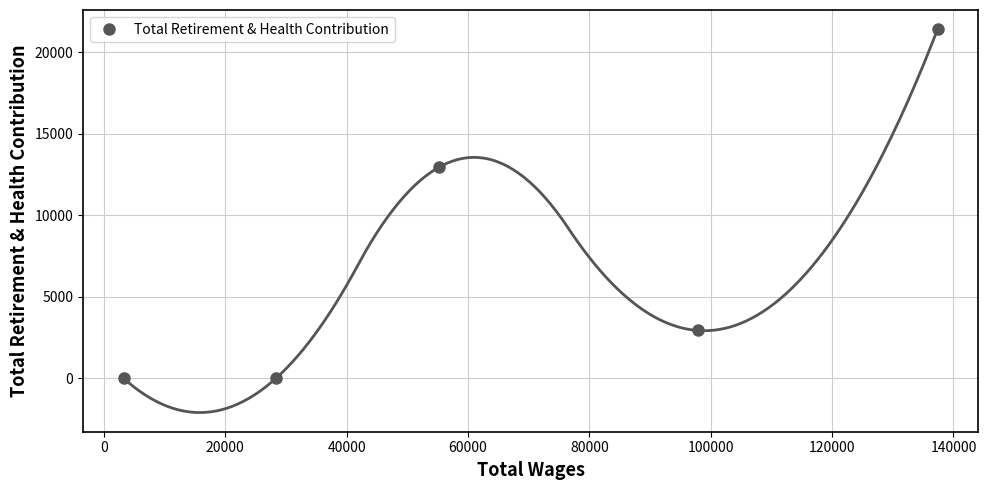

How many interior local peaks does the Total Retirement & Health Contribution series have?

1